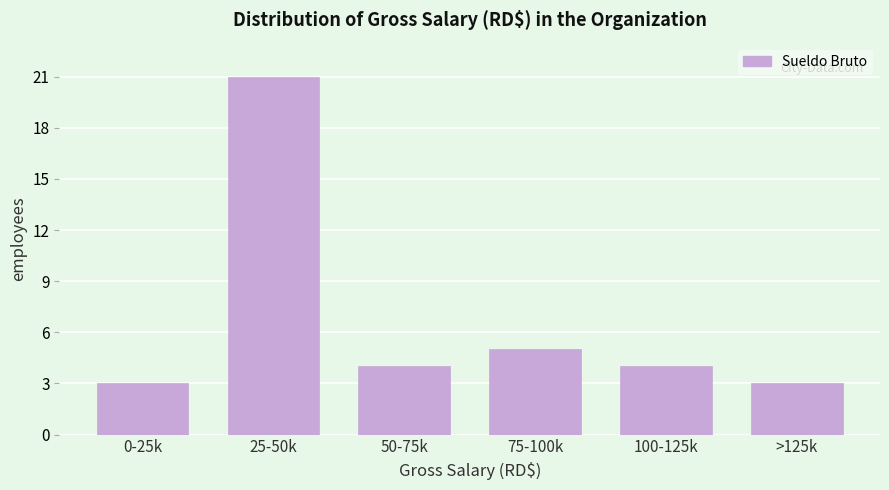

Reading left to right, extract all data points from this chart.

0-25k=3	25-50k=21	50-75k=4	75-100k=5	100-125k=4	>125k=3